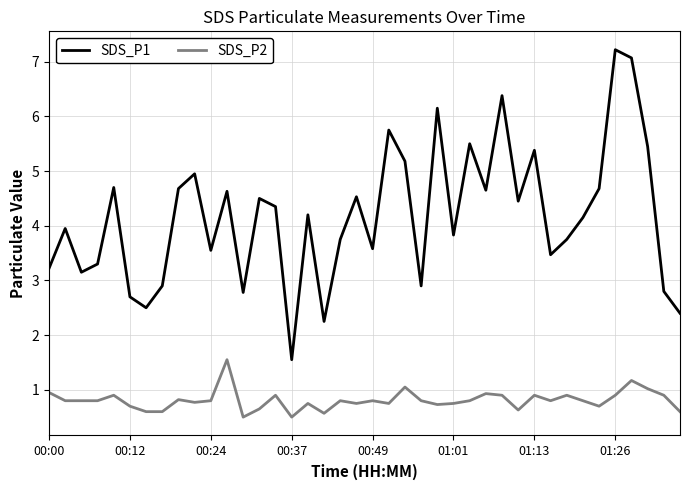

What is the difference between the maximum and minimum values in the SDS_P1 series?

5.7